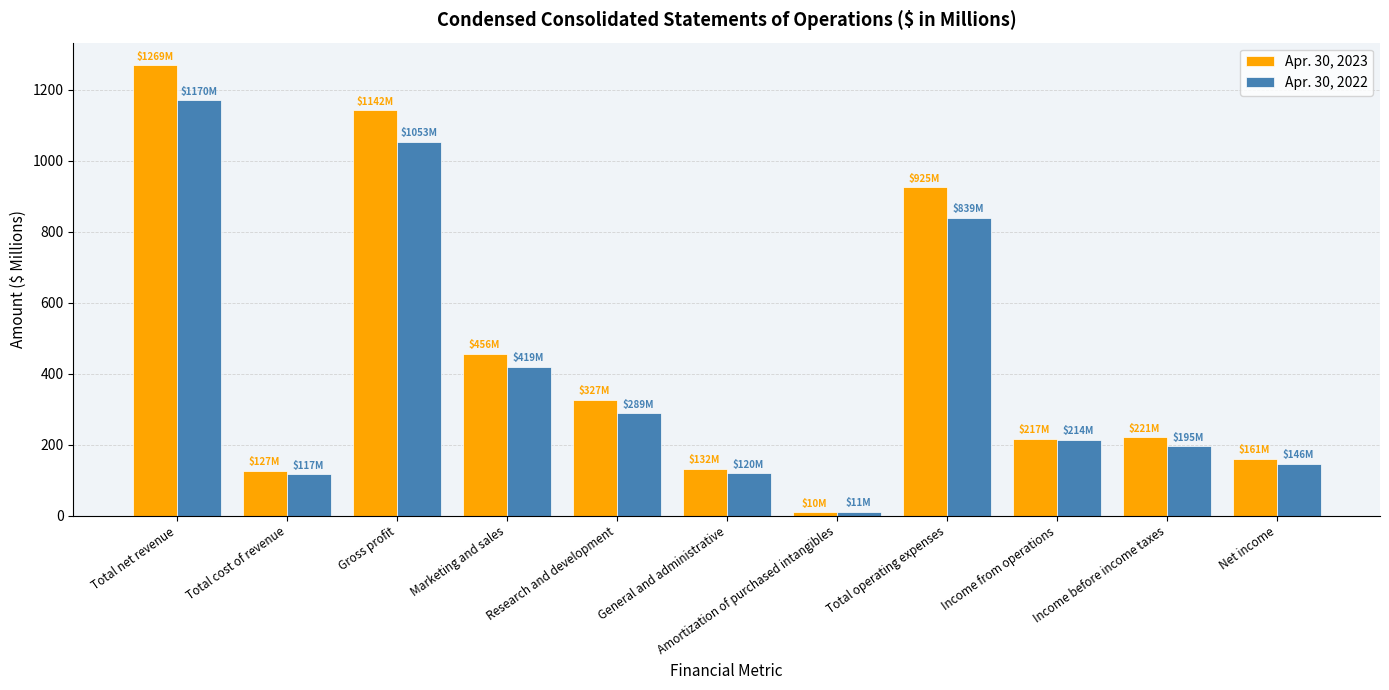

At Total cost of revenue, list the series in order from smallest to largest.

Apr. 30, 2022, Apr. 30, 2023